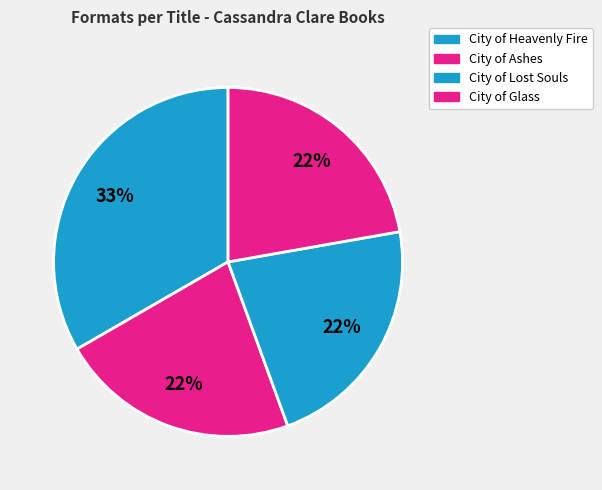

What portion of the pie excludes City of Glass?

77.8%